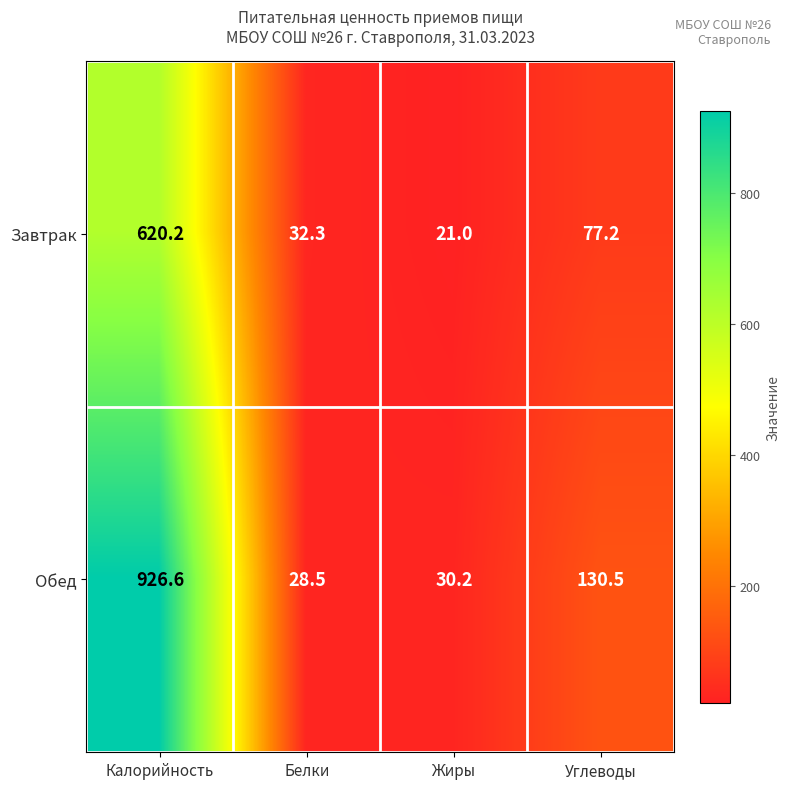

What is the total value across all series at Жиры?

51.2